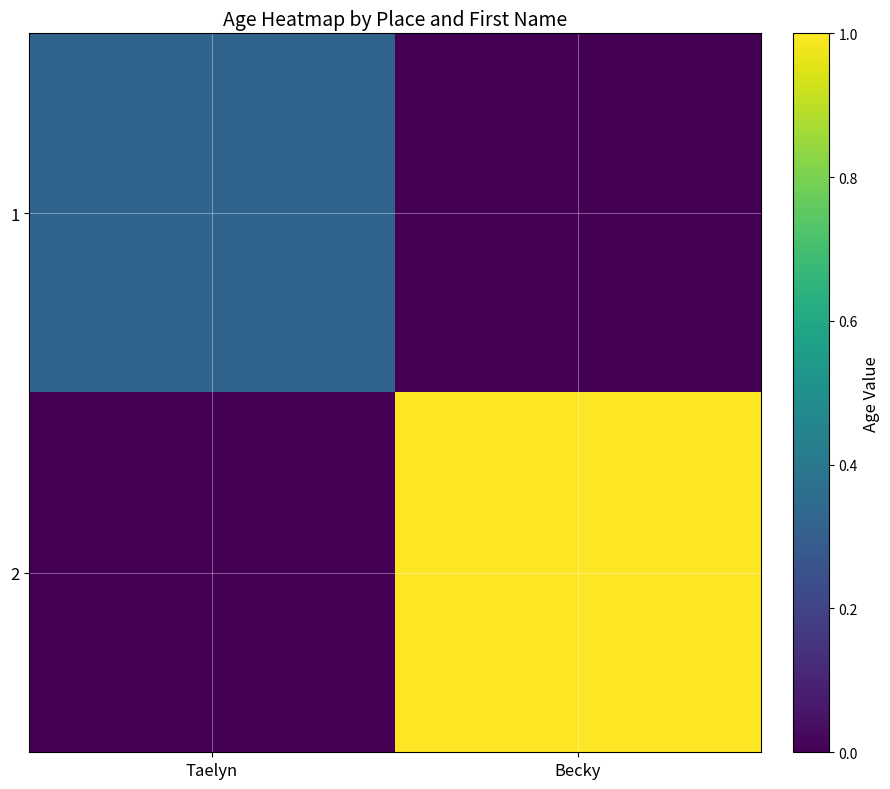

Rank the series by their maximum value, from lowest to highest.

1, 2